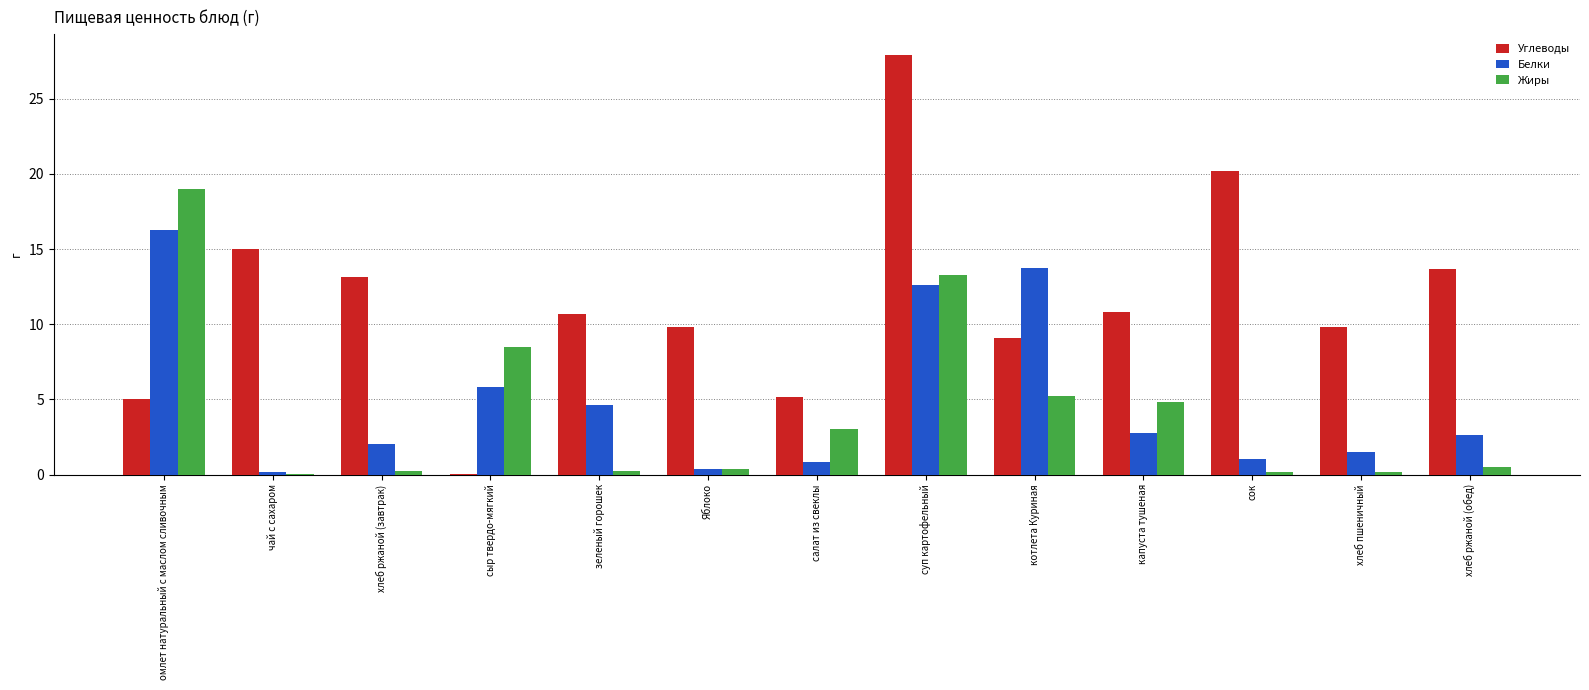

Which category has the highest value across all series?

суп картофельный